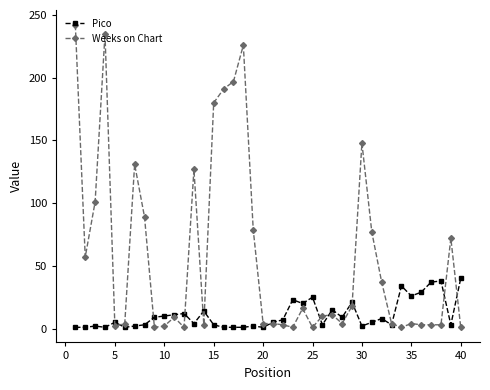

How many lines are shown in the chart?

2